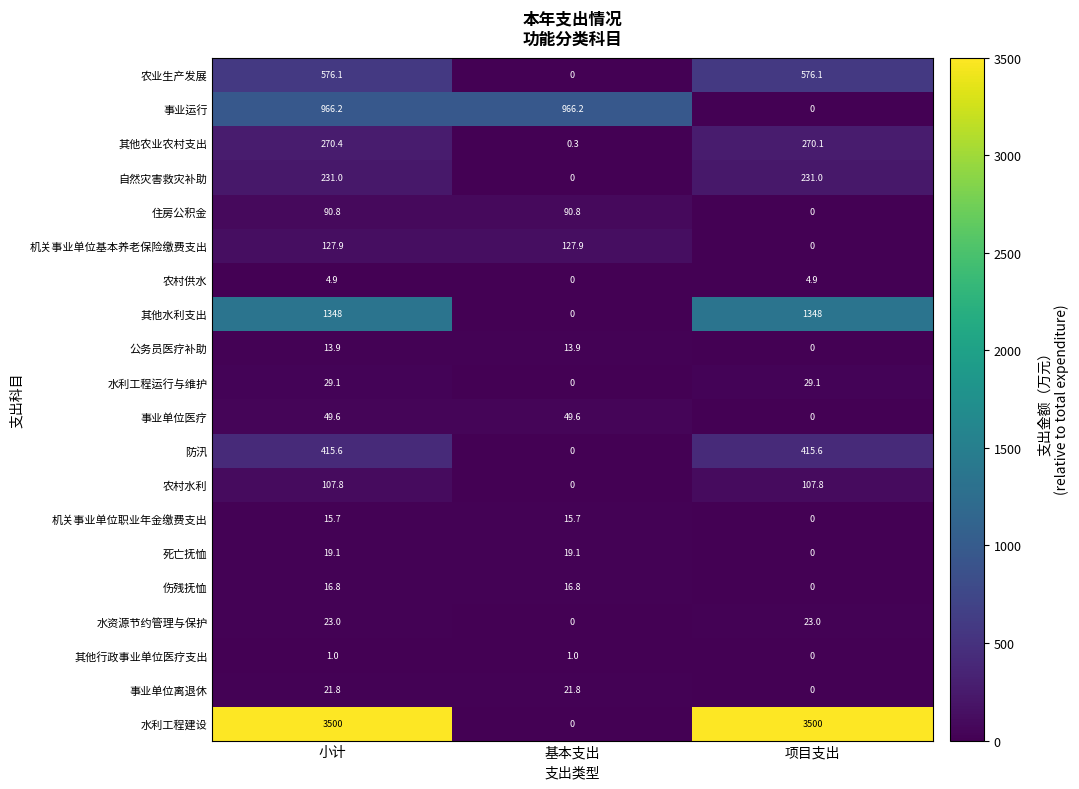

List the series in order of their peak value, lowest first.

其他行政事业单位医疗支出, 农村供水, 公务员医疗补助, 机关事业单位职业年金缴费支出, 伤残抚恤, 死亡抚恤, 事业单位离退休, 水资源节约管理与保护, 水利工程运行与维护, 事业单位医疗, 住房公积金, 农村水利, 机关事业单位基本养老保险缴费支出, 自然灾害救灾补助, 其他农业农村支出, 防汛, 农业生产发展, 事业运行, 其他水利支出, 水利工程建设